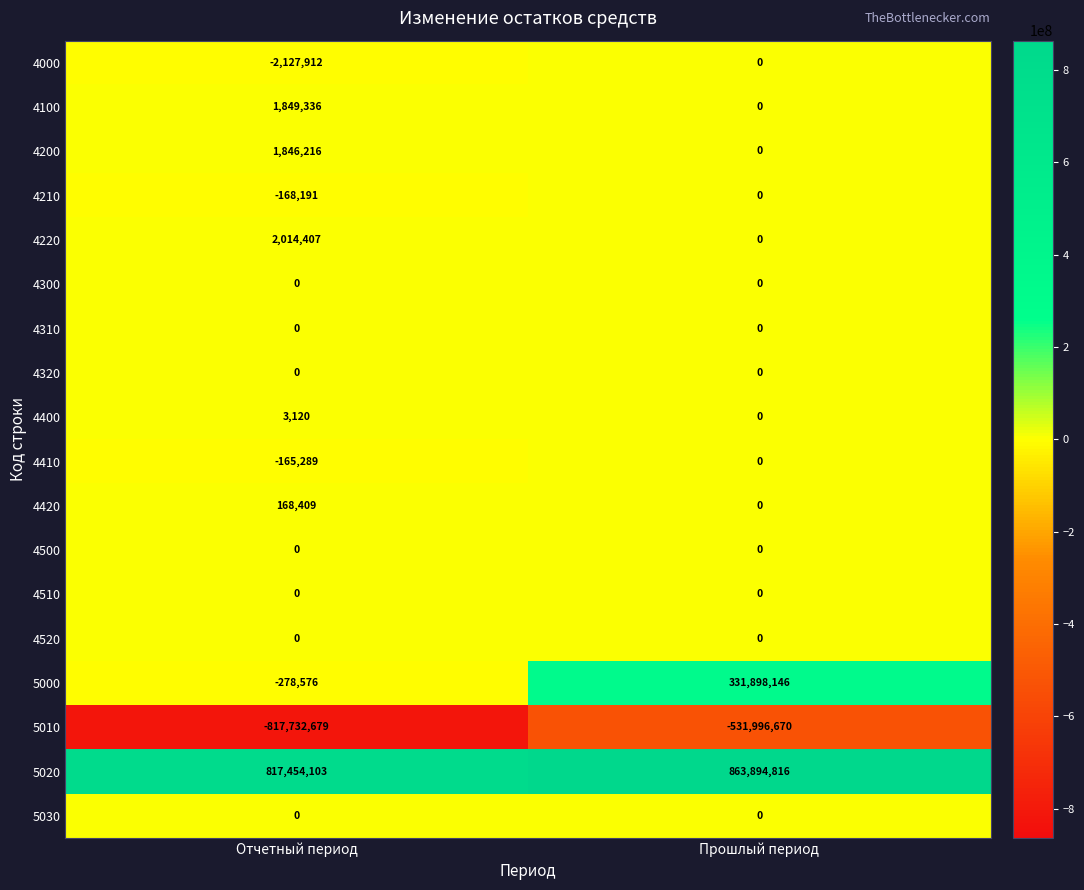

What is the average value of the 5000 series?

165809785